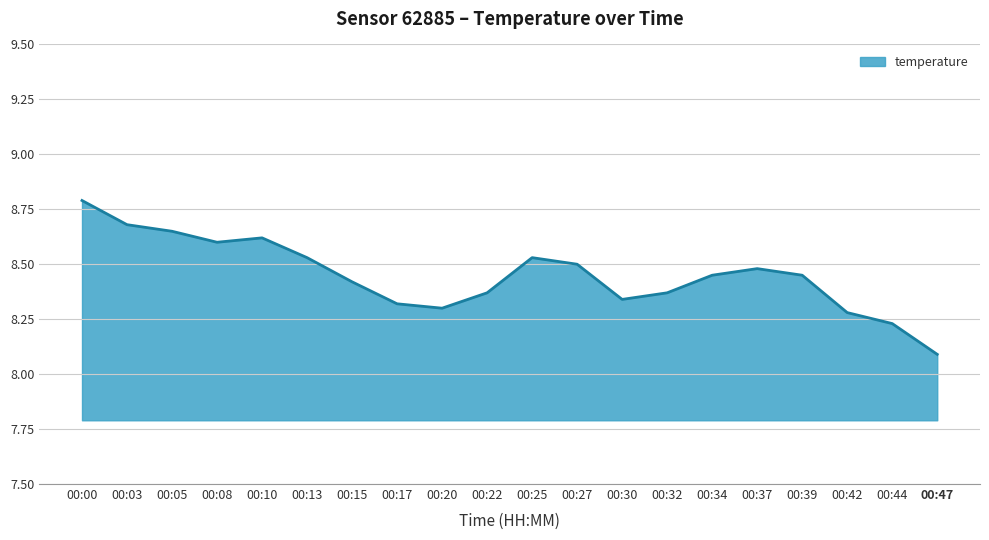

Where is the first local minimum?

00:08